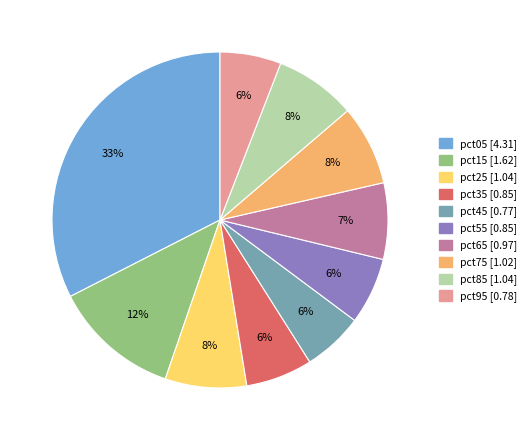

To the nearest percent, what is the difference between the pct15 and pct55 slice percentages?

6%